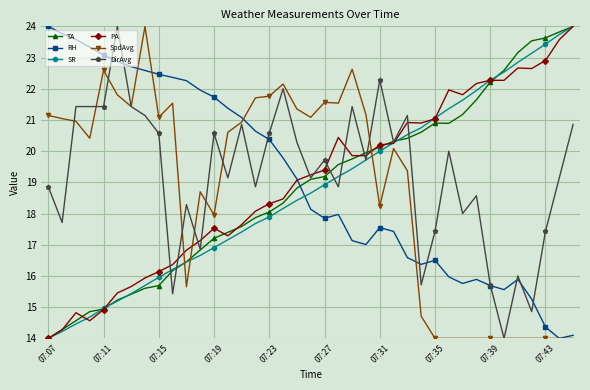

Does the chart display data point markers on the line(s)?

Yes